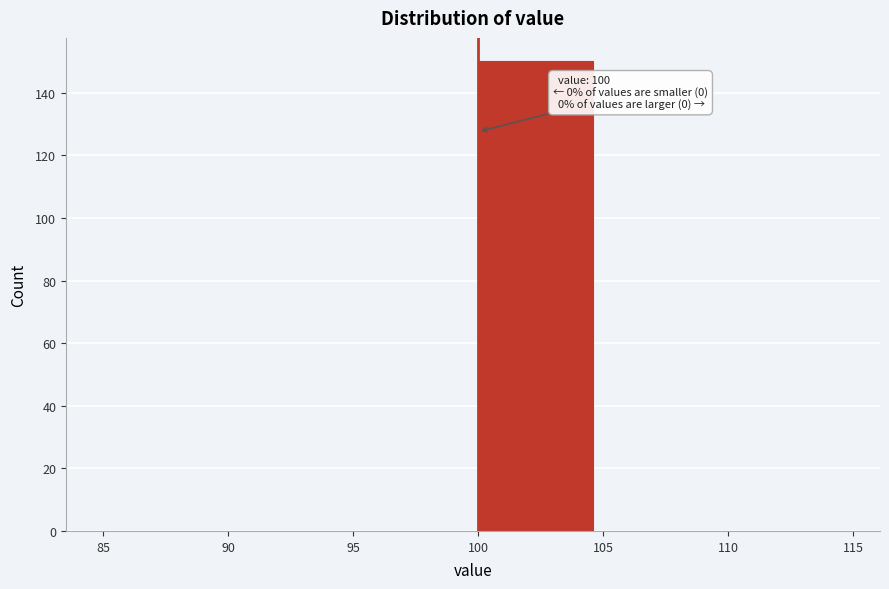

Which range on the x-axis has the tallest bar?

100 to 105